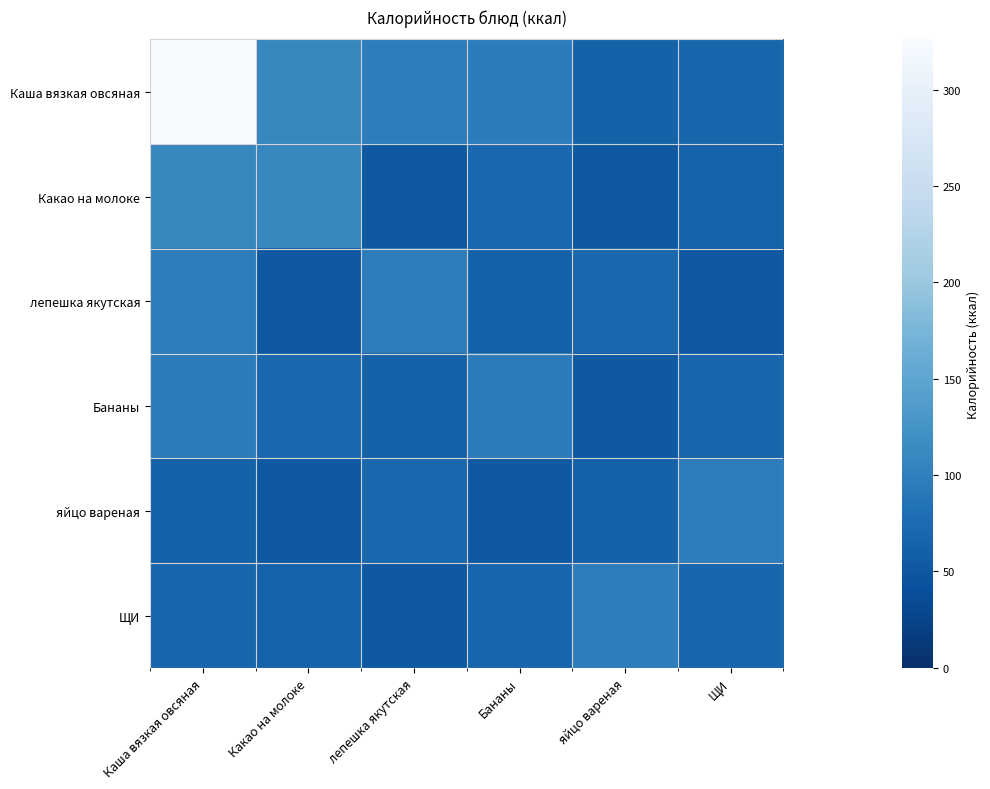

Between Бананы and лепешка якутская, which is larger?

лепешка якутская